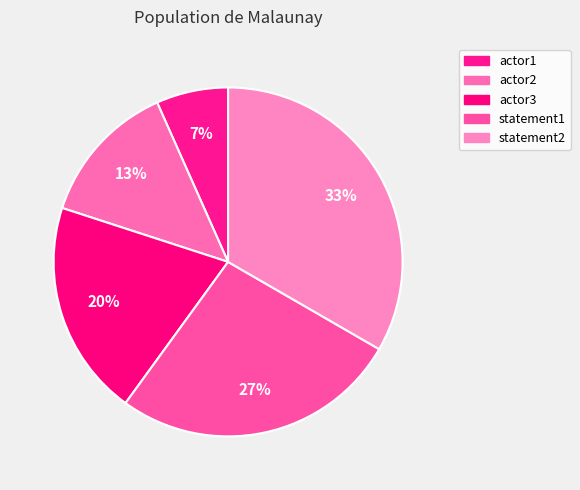

What is the largest slice in the pie chart?

statement2